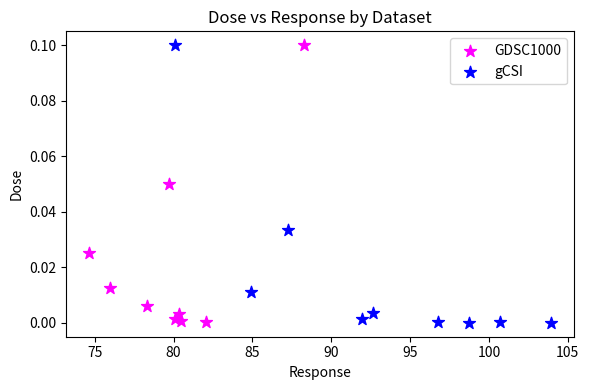

What are all the series names shown in the legend?

GDSC1000, gCSI